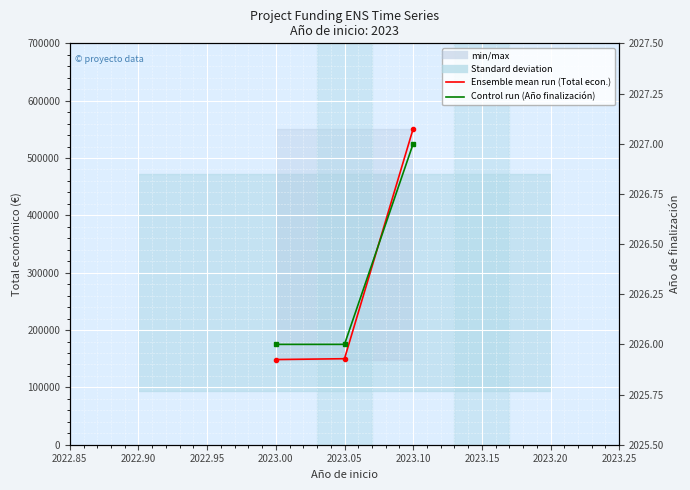

The value of Año de finalización at 2022.90 is 3028. True or false?

False